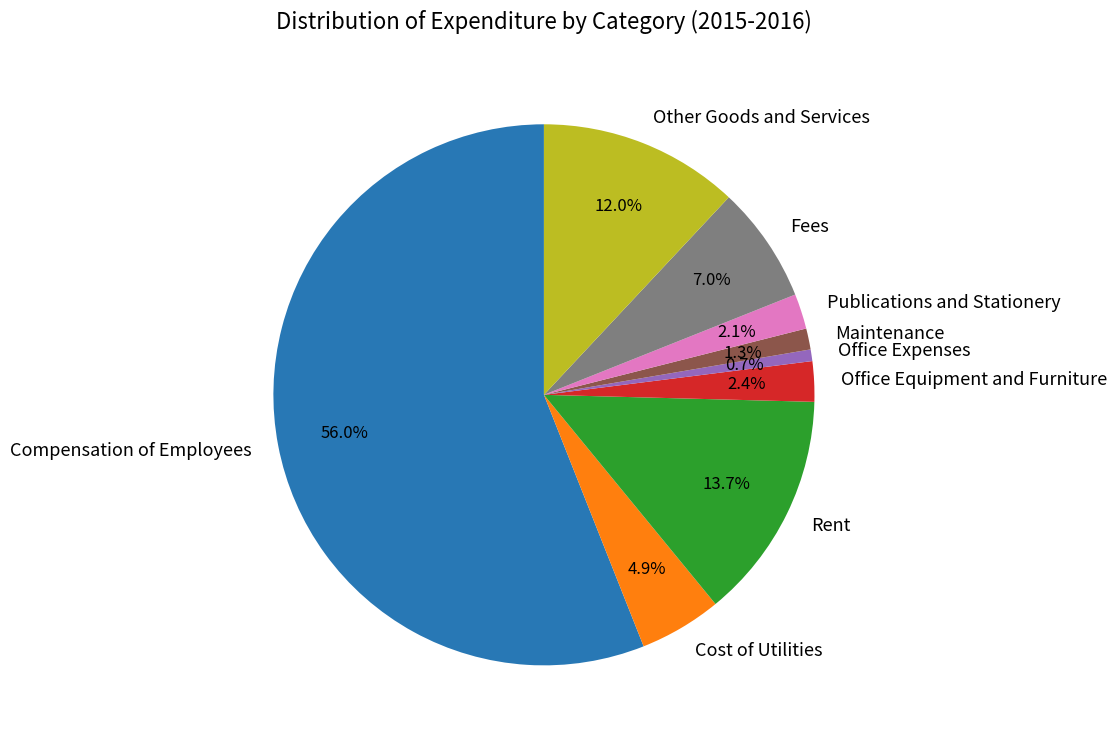

How many slices are in this pie chart?

9